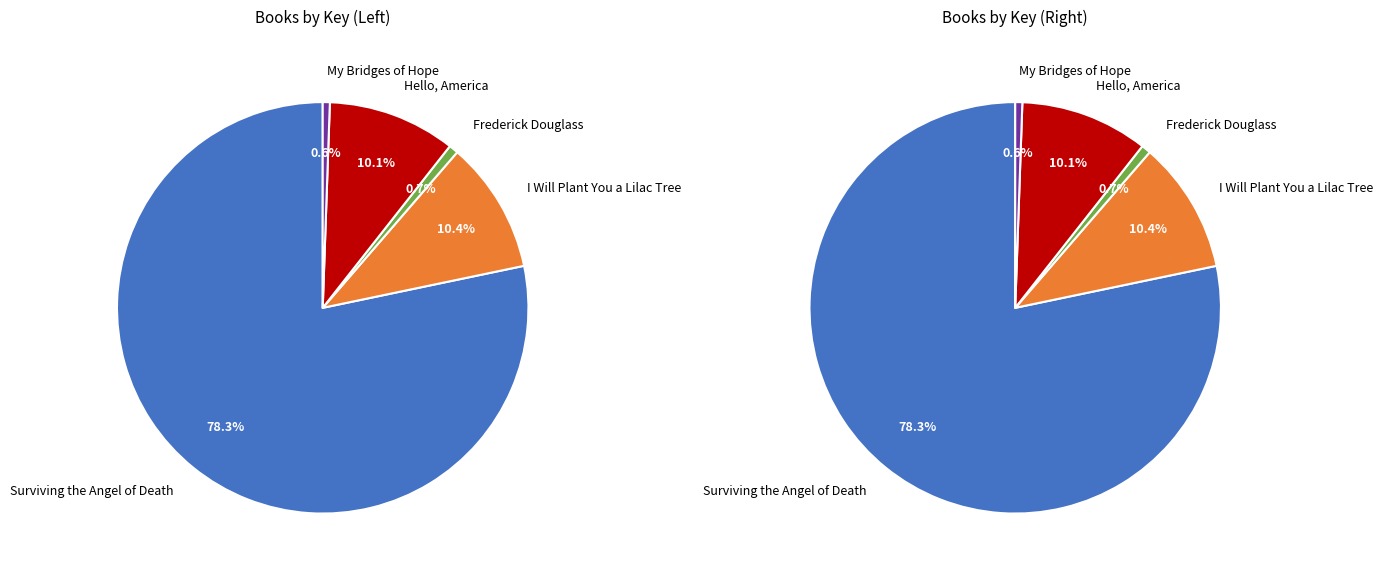

To the nearest percent, what percentage of the pie is Hello, America?

10%